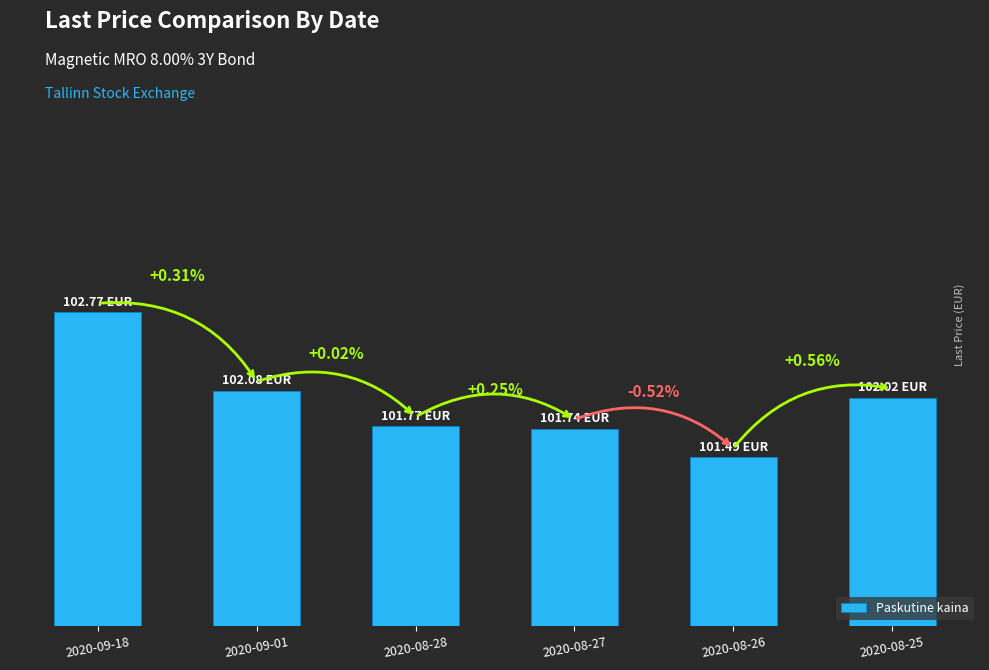

What is the change in value from 2020-08-28 to 2020-08-26?

-0.3